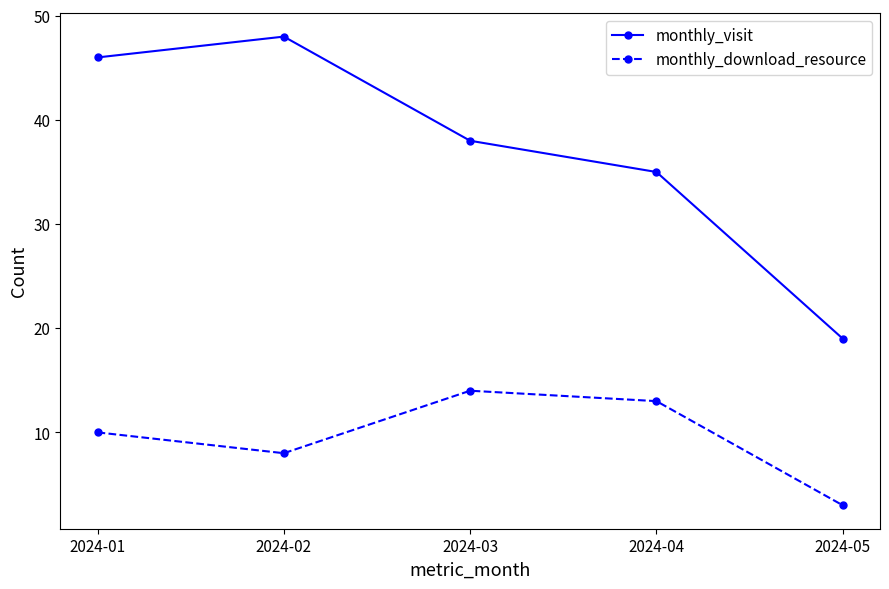

What is the difference between the monthly_download_resource values at 2024-03 and 2024-02?

6